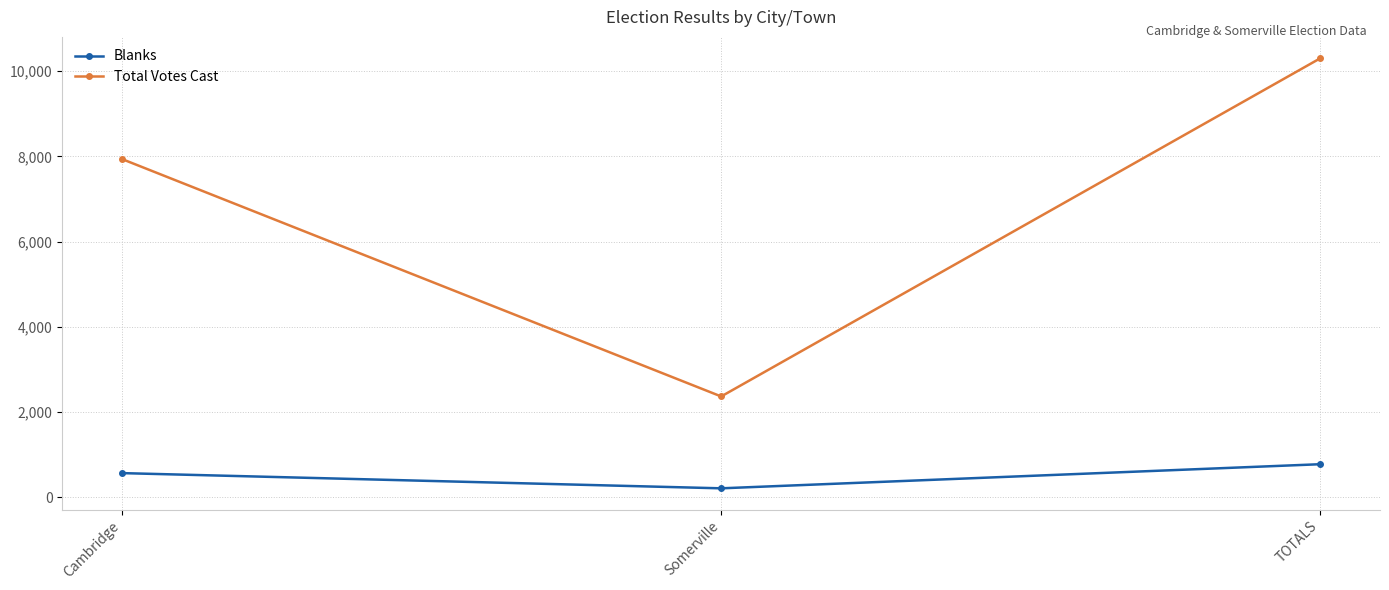

What is the highest value of the Blanks series?

775